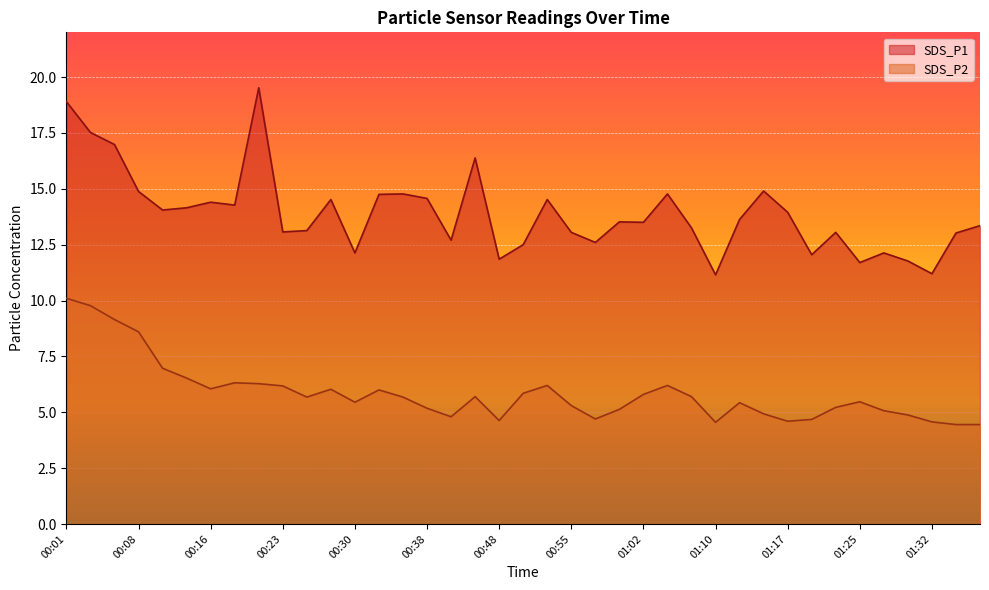

What is the sum of the SDS_P1 values at 00:21 and 01:32?

30.7